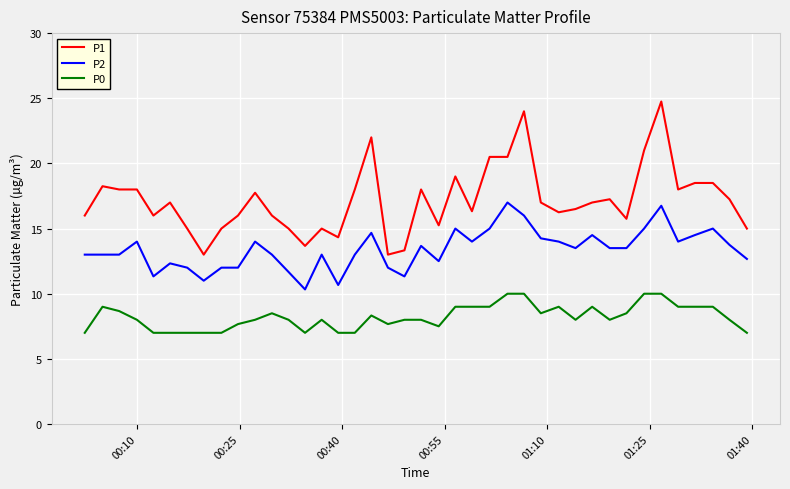

List the series in order of their peak value, highest first.

P1, P2, P0